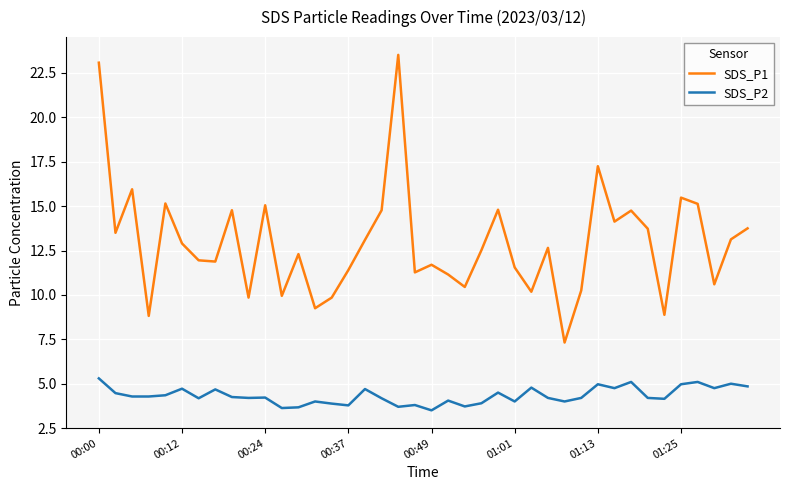

Rank the series by their maximum value, from lowest to highest.

SDS_P2, SDS_P1